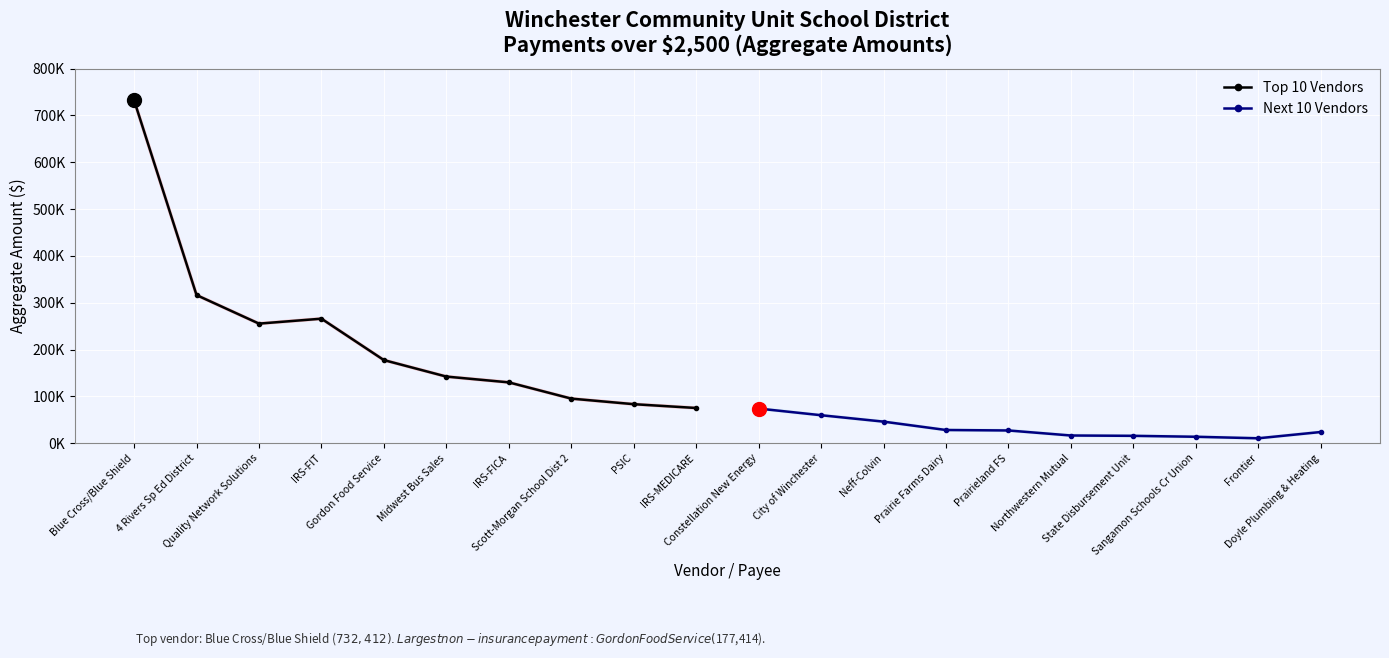

What is the value of the Next 10 Vendors point at the 5th from the left?

27092